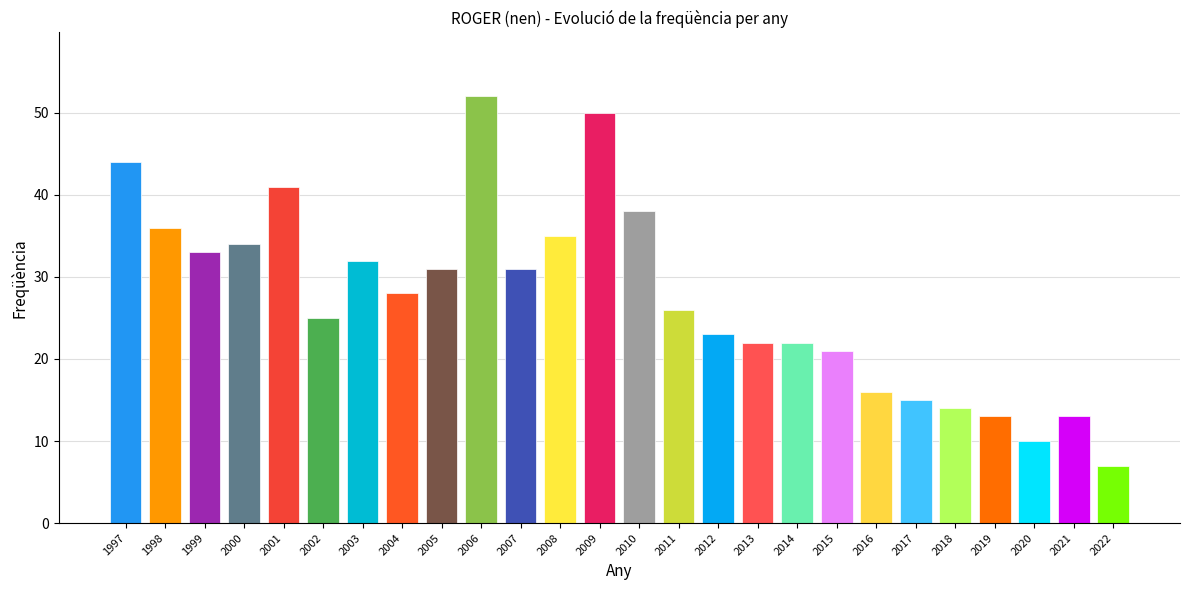

Are the bars grouped side by side (vs. stacked)?

No